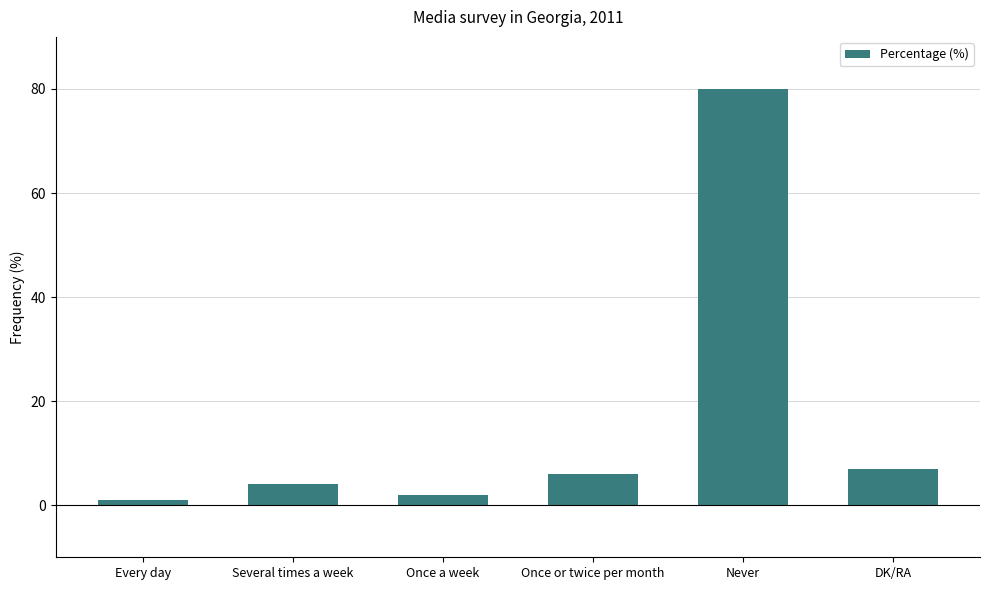

How many bars are there in total?

6